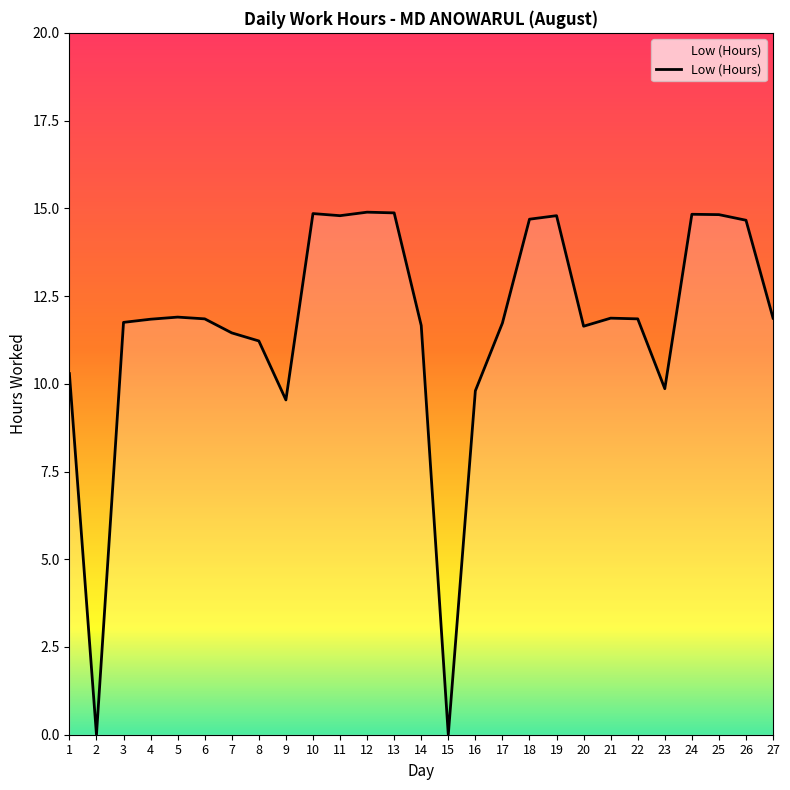

At which label does the data first exceed 11?

3